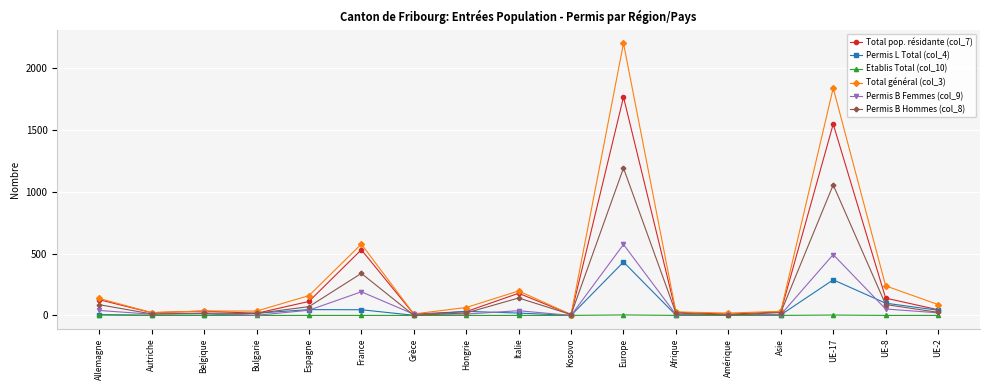

At which category does the chart reach its peak across all series?

Europe